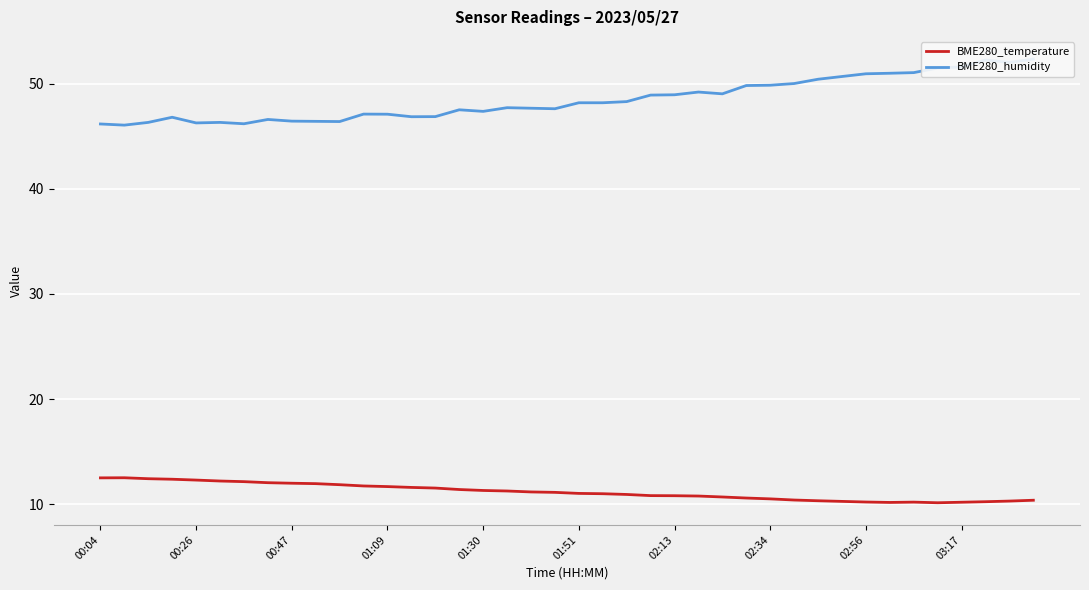

What are all the series names shown in the legend?

BME280_temperature, BME280_humidity